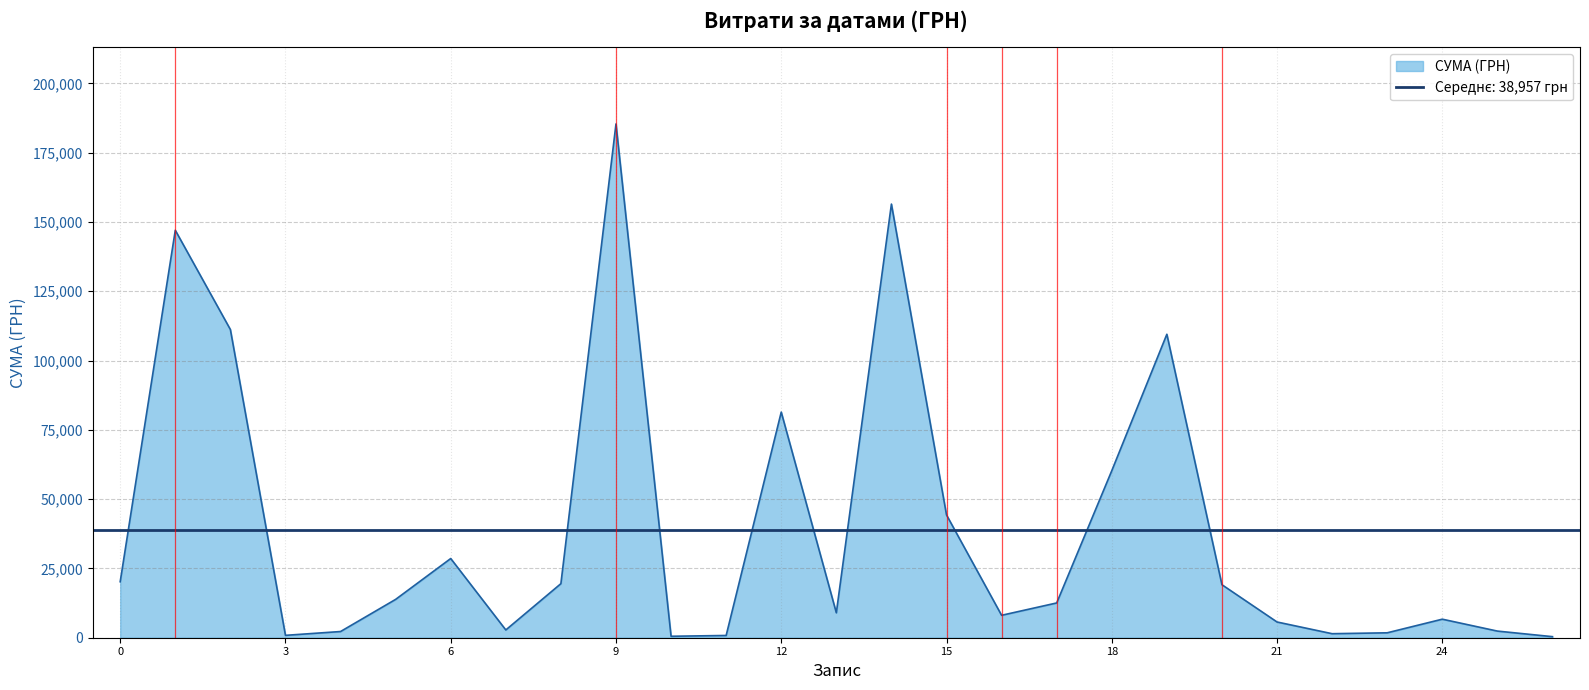

What is the minimum value shown in the chart?

384.6